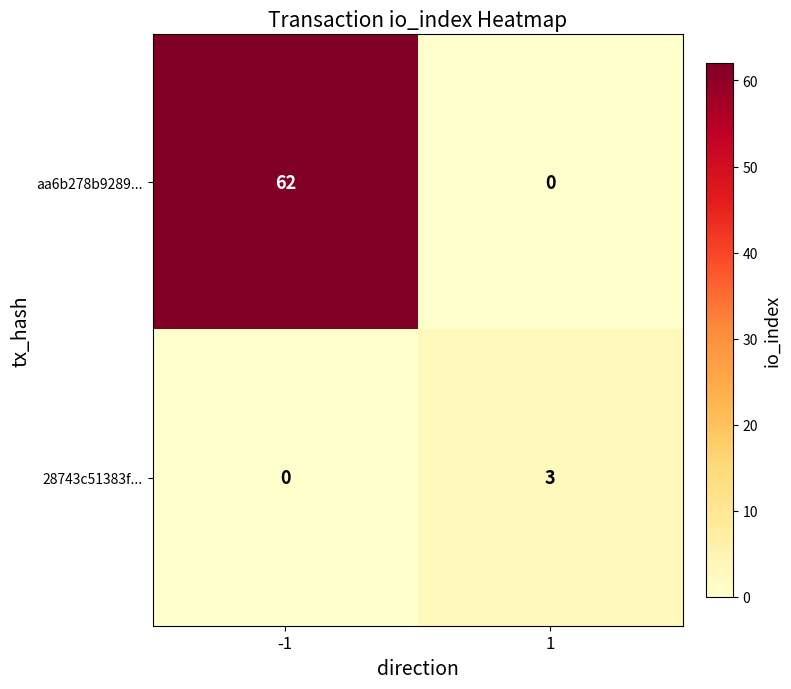

How many series are shown in this chart?

2